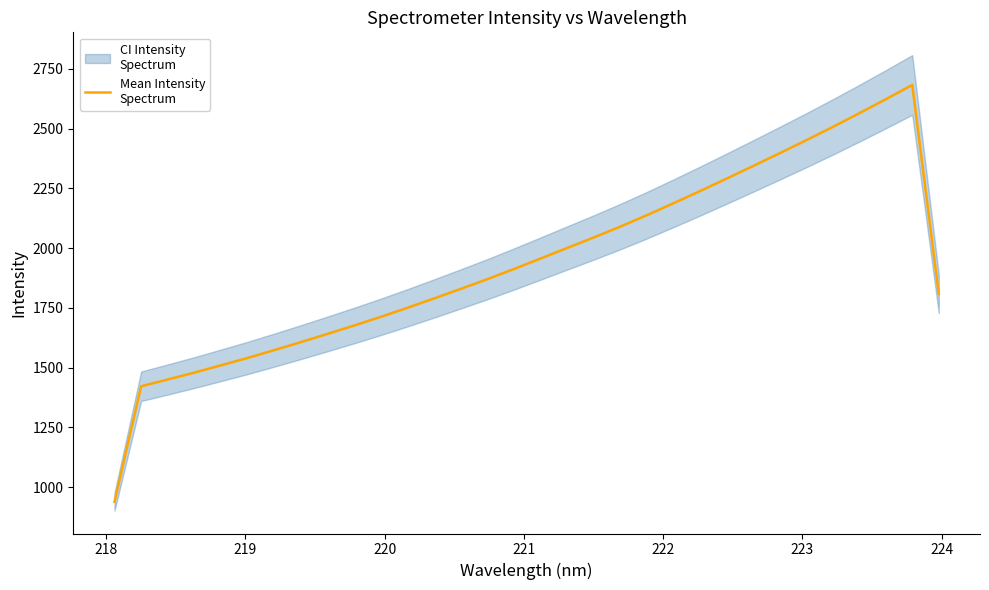

Does the chart have visible grid lines?

No